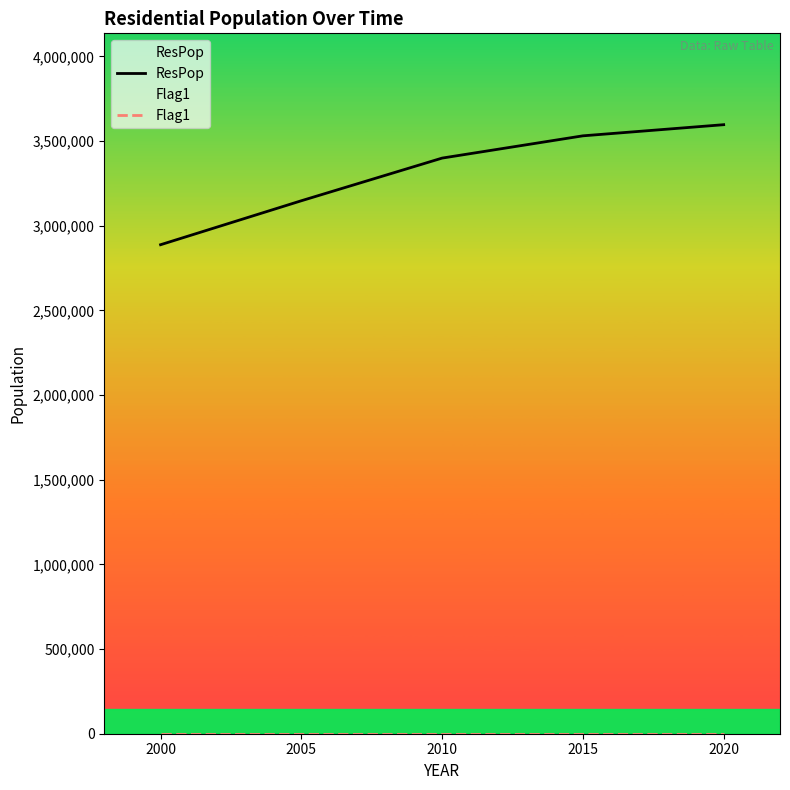

How many series are shown in this chart?

2